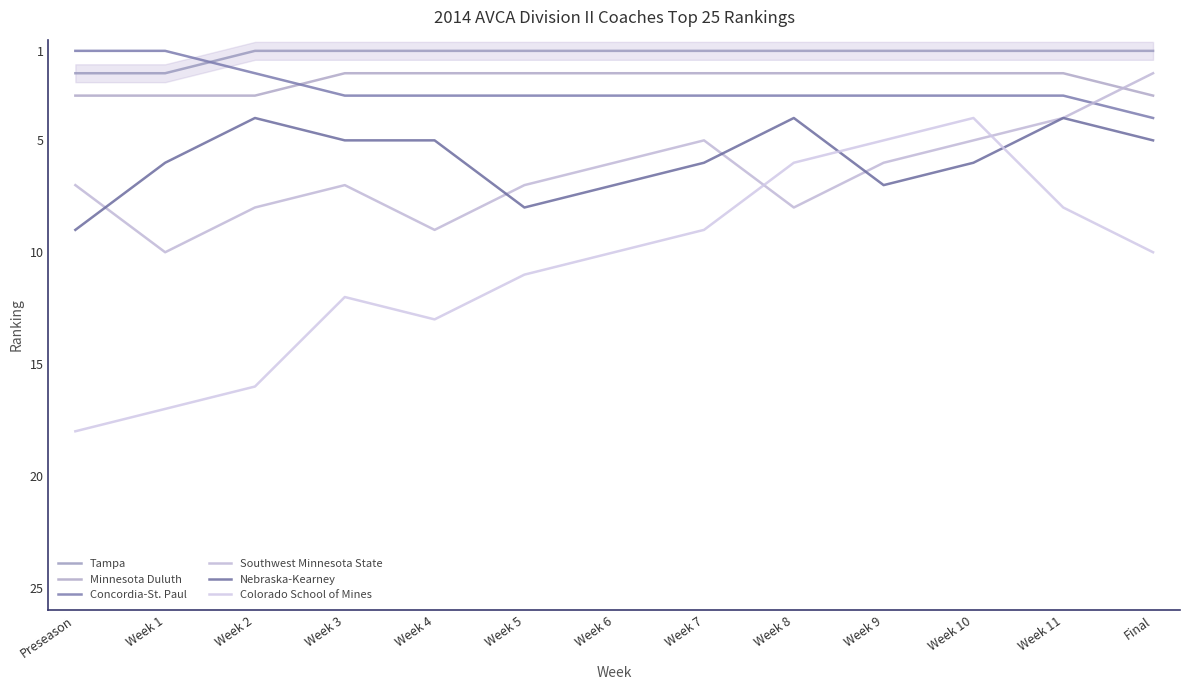

What is the label of the 7th point from the left?

Week 6